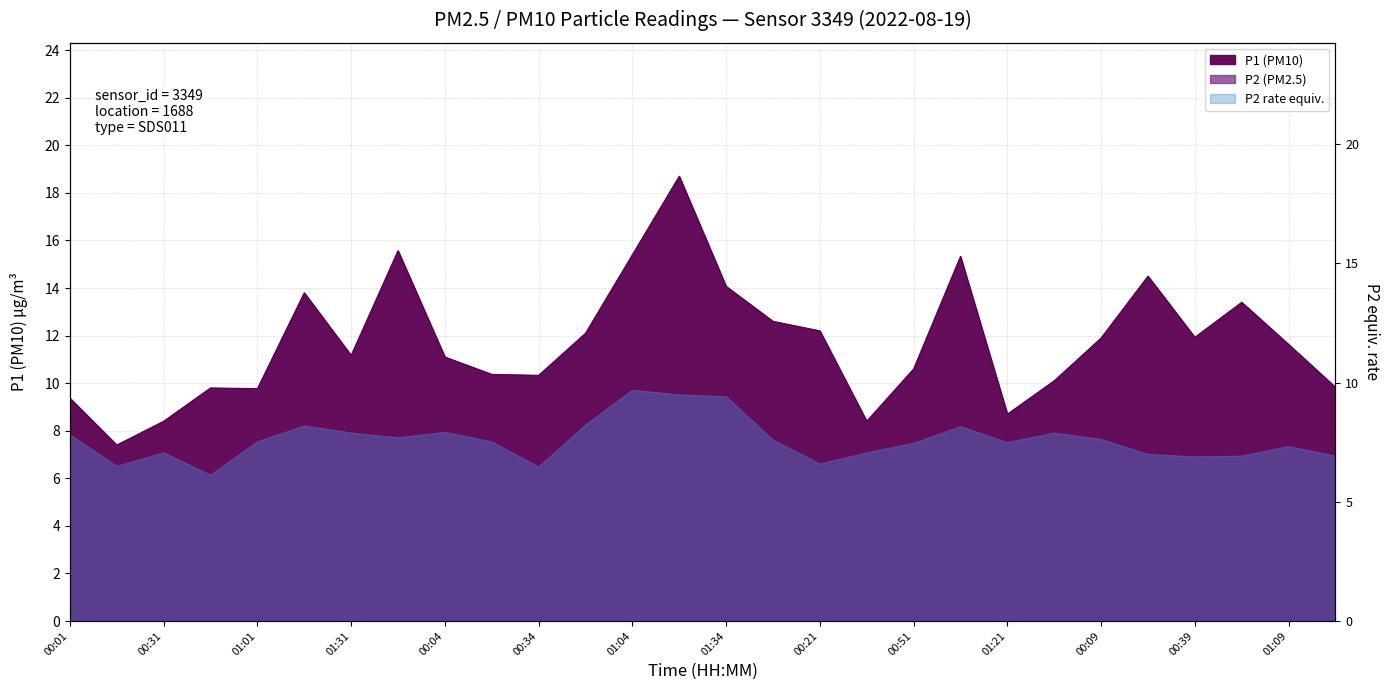

What is the value of the P1 point at the 15th from the left?

14.1